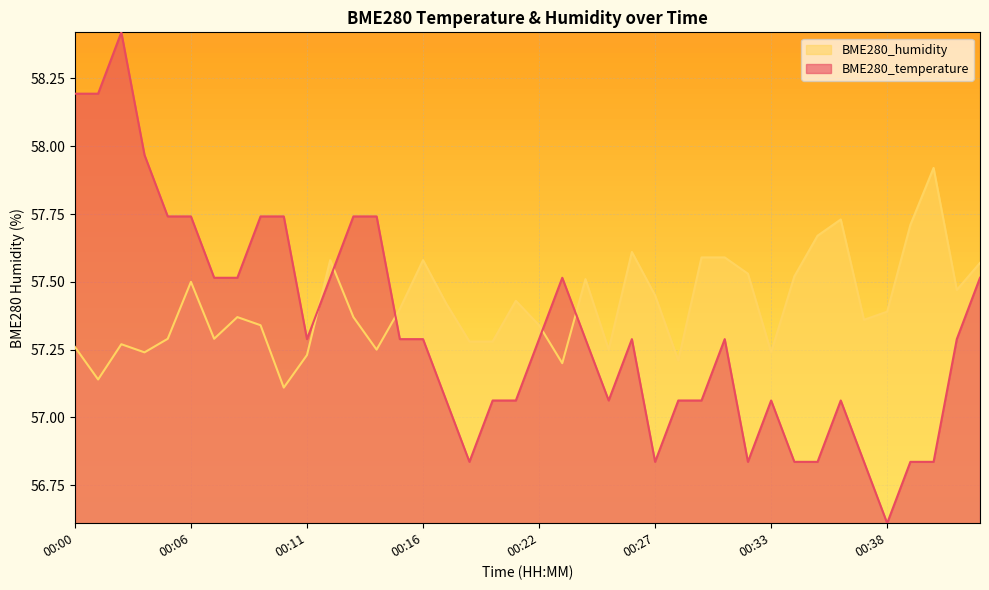

Is the value of BME280_humidity at 00:30 greater than the value of BME280_temperature at 00:33?

Yes